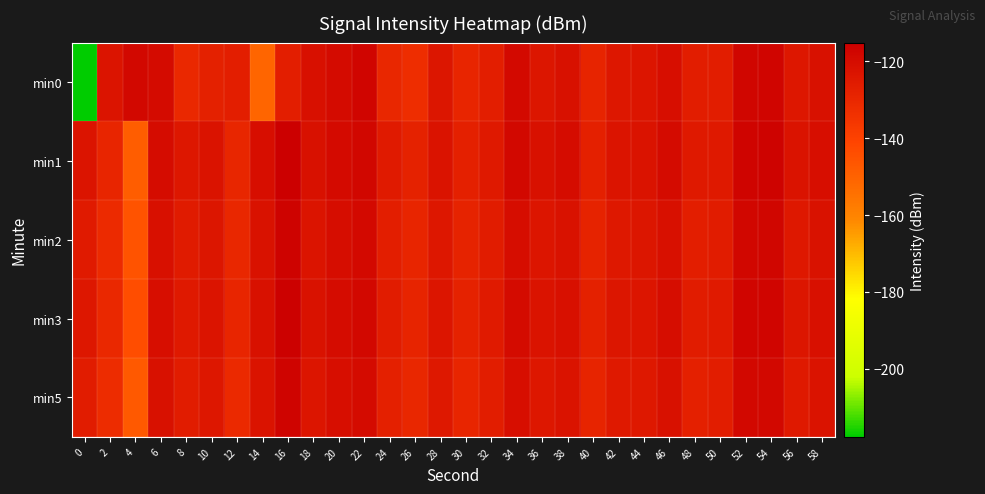

Which has a higher value, 0 or 42?

42